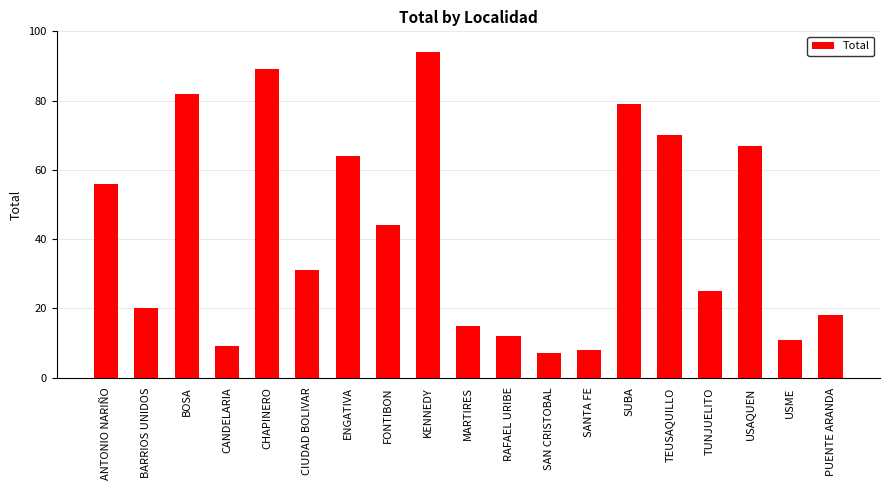

What is the smallest value displayed?

7